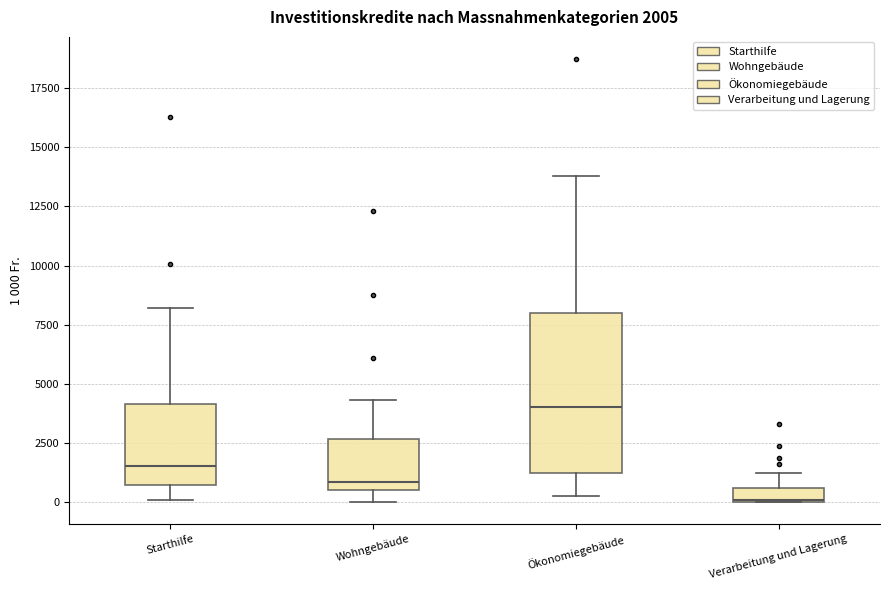

Which box has the lowest median line?

Verarbeitung und Lagerung